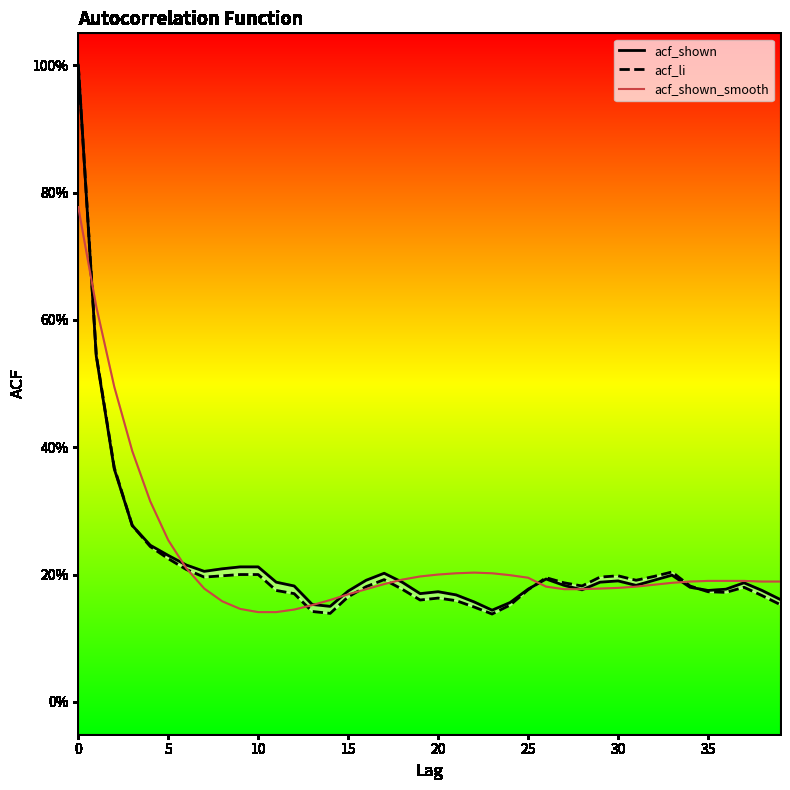

The value of acf_shown at 24 is 0.2. True or false?

True